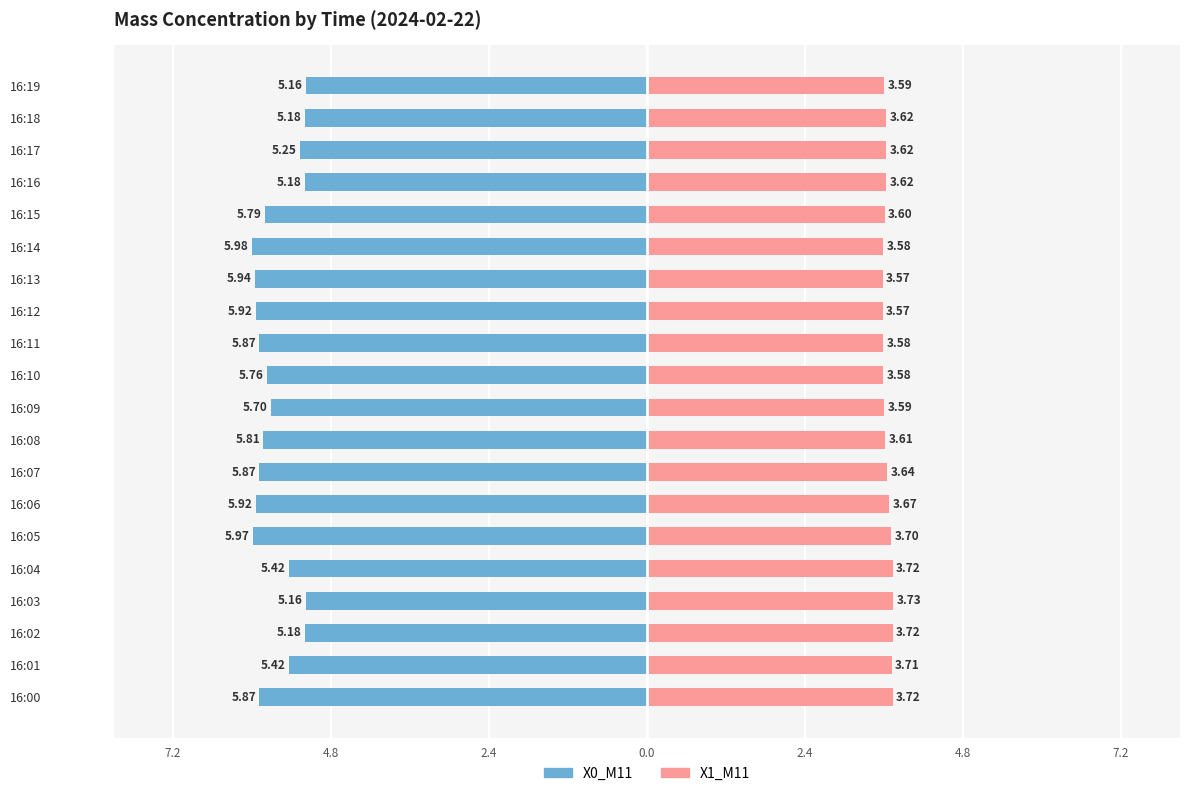

What is the difference between the X0_M11 values at 16:17 and 16:10?

0.5